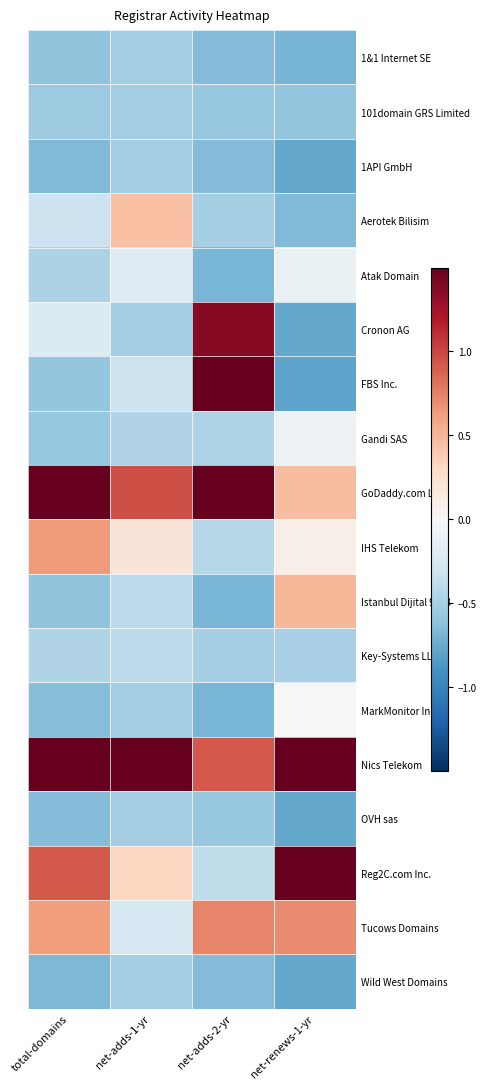

At how many categories does at least one series exceed 2?

4